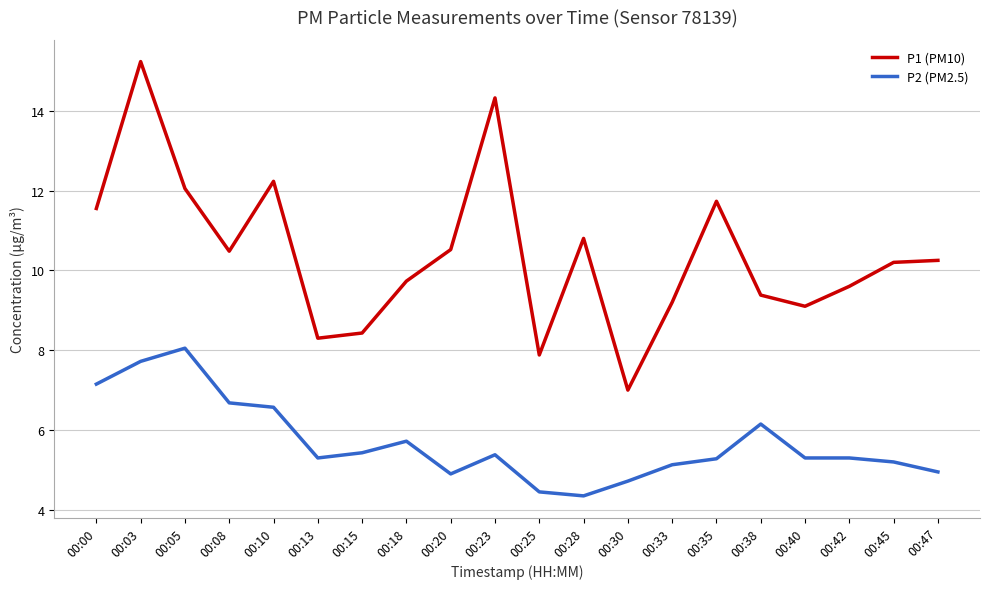

Rank the series at 00:42 from highest to lowest value.

P1 (PM10), P2 (PM2.5)